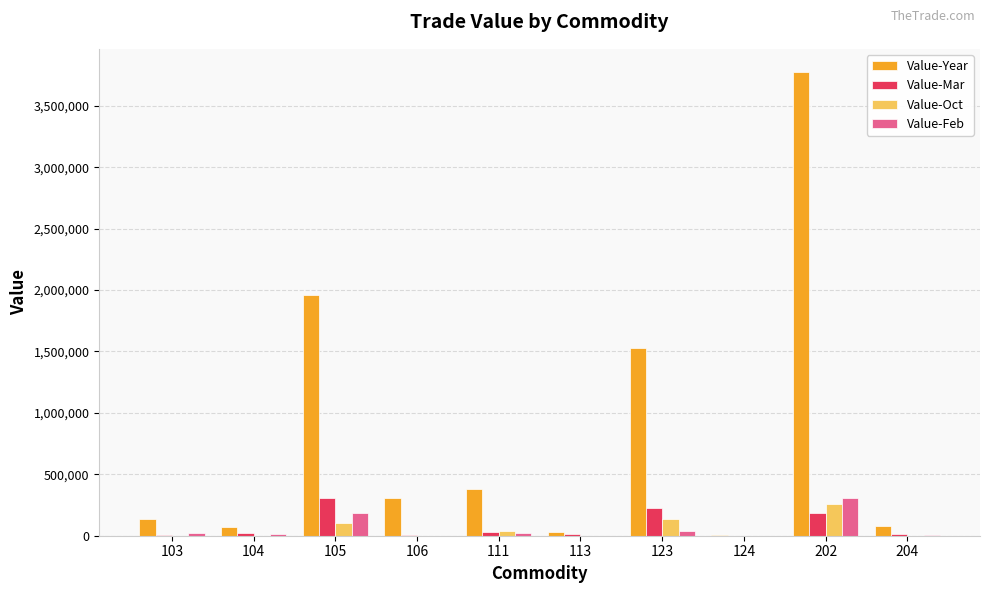

Read the Value-Mar value at 123.

229196